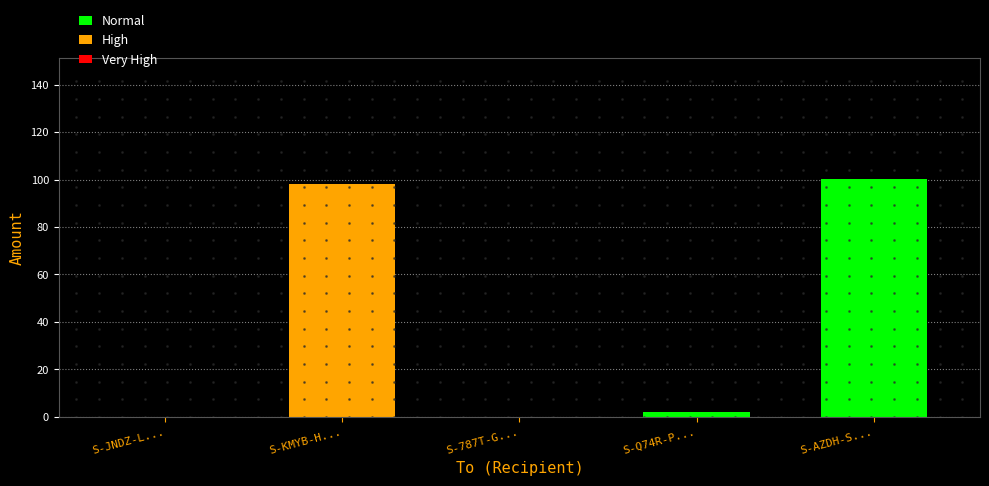

Are the bars horizontal?

No